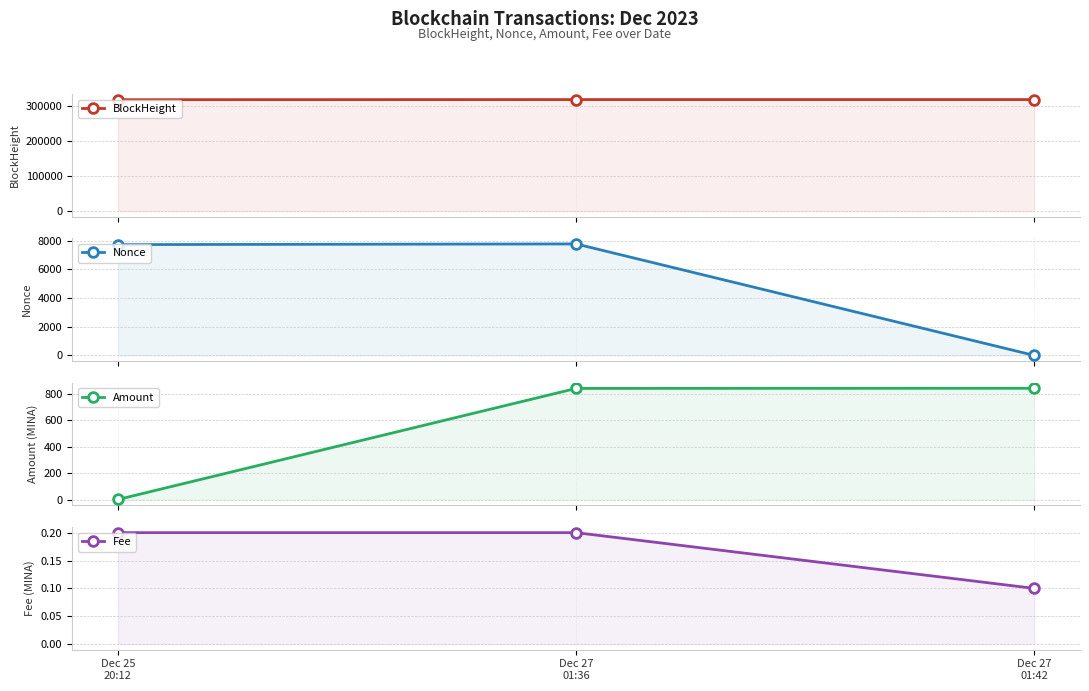

What is the sum of the BlockHeight values at Dec 27
01:42 and Dec 27
01:36?

633936.0